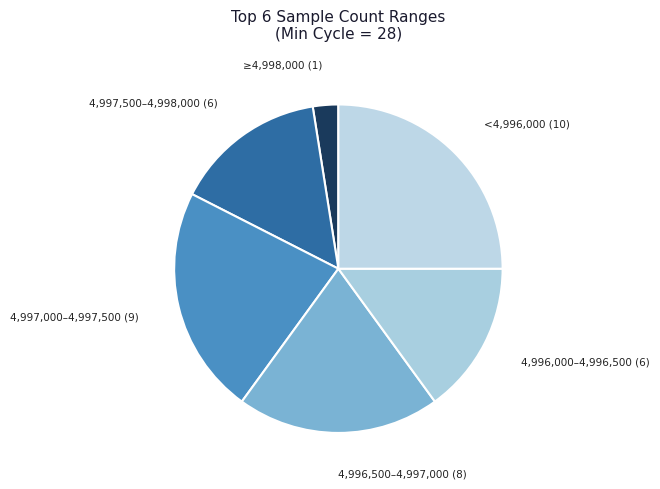

Combined, do ≥4,998,000 (1) and 4,997,500–4,998,000 (6) account for over 50%?

No